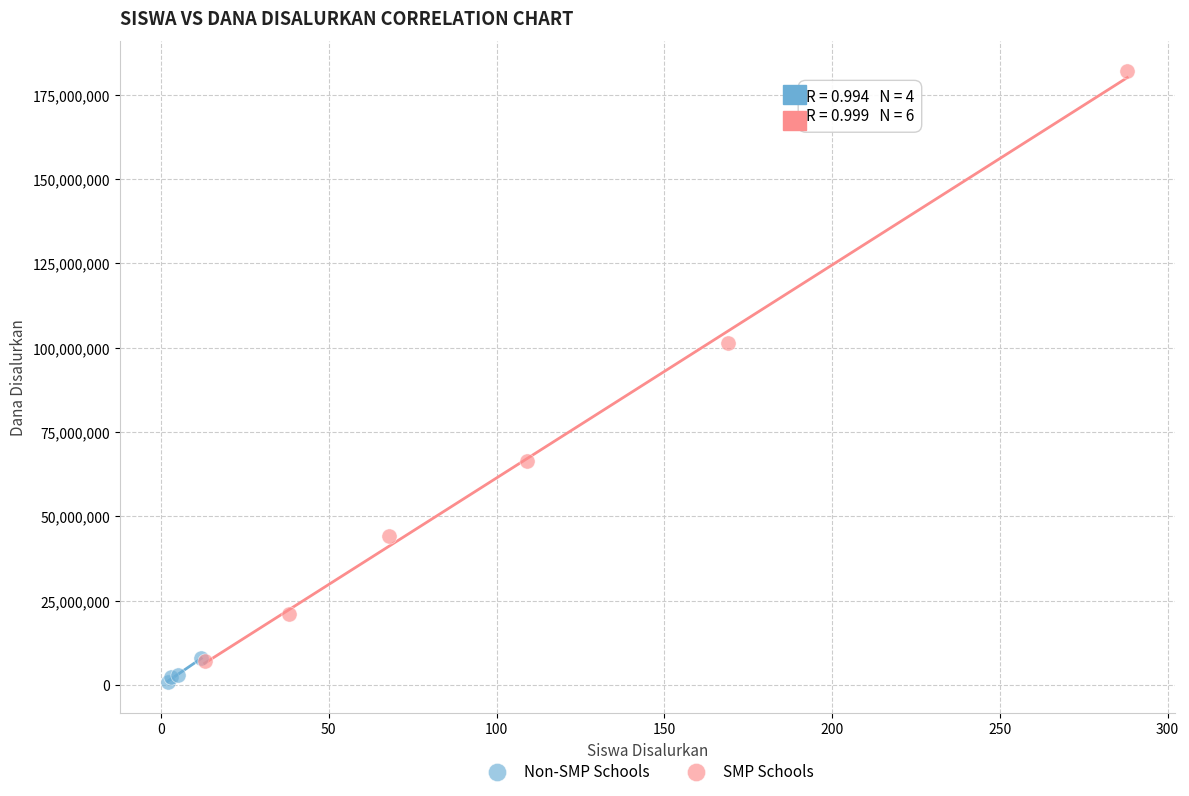

Which series contains the highest Y value?

SMP Schools